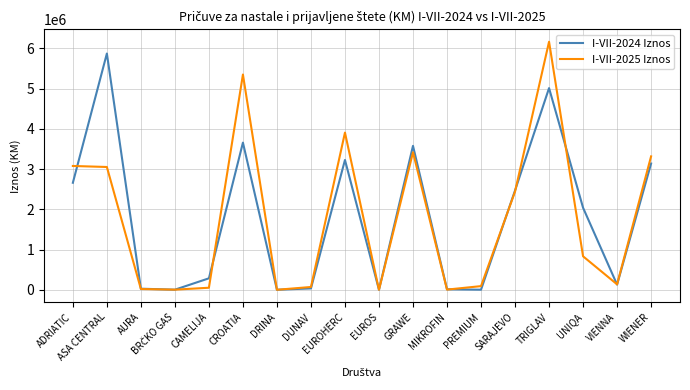

Read the I-VII-2024 Iznos value at AURA.

26771